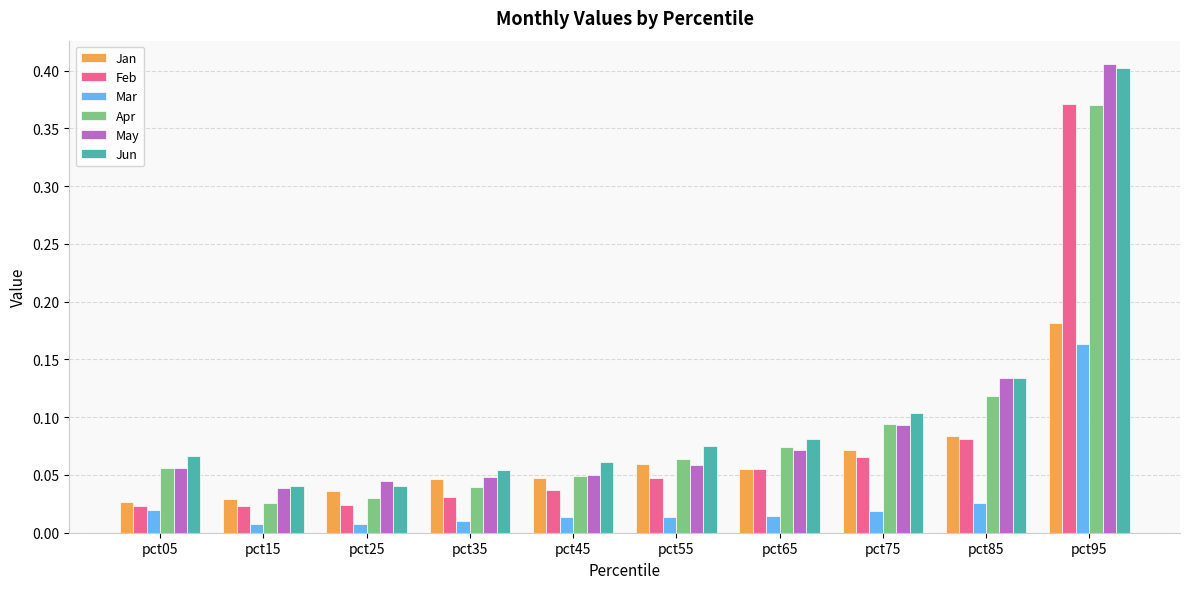

How many series are shown in this chart?

6